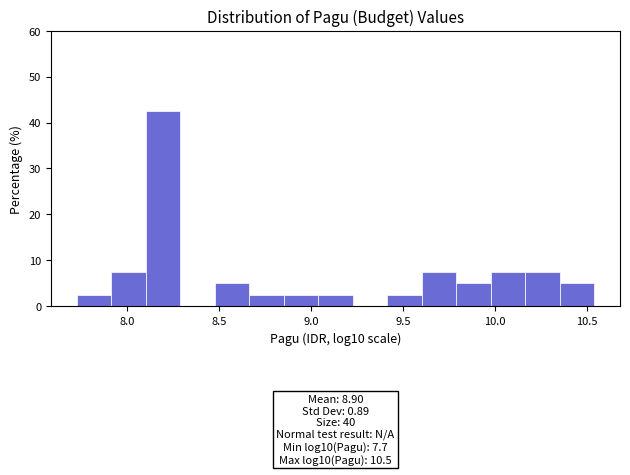

Read against the x-axis, roughly where is the centre of the tallest bar?

8.20